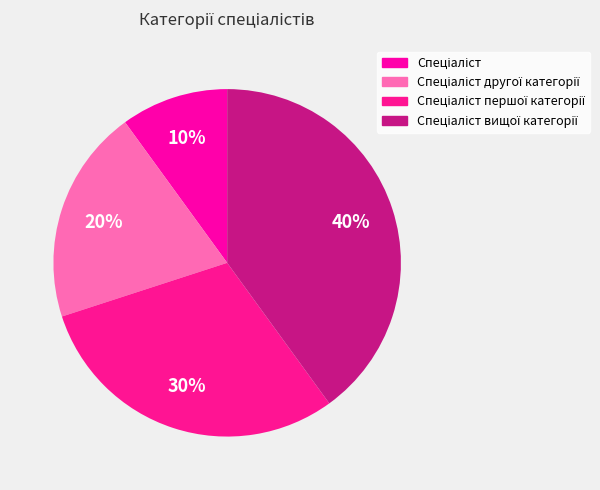

How many slices are in this pie chart?

4